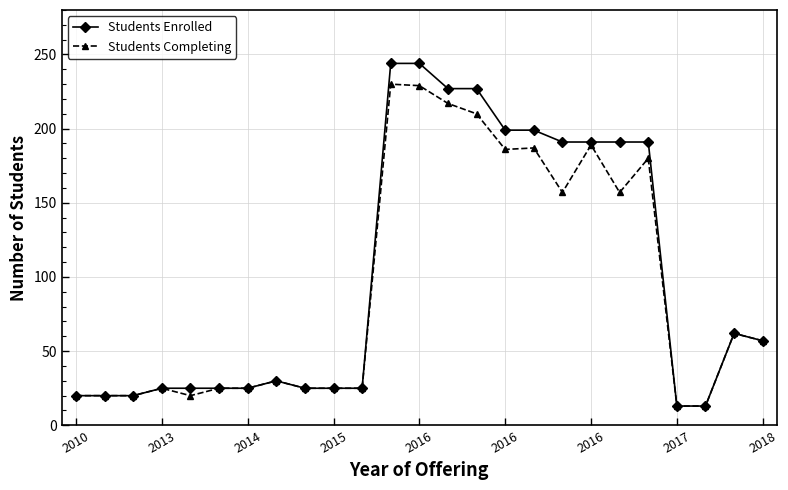

True or false: Students Completing has more than 0 interior local peaks.

True